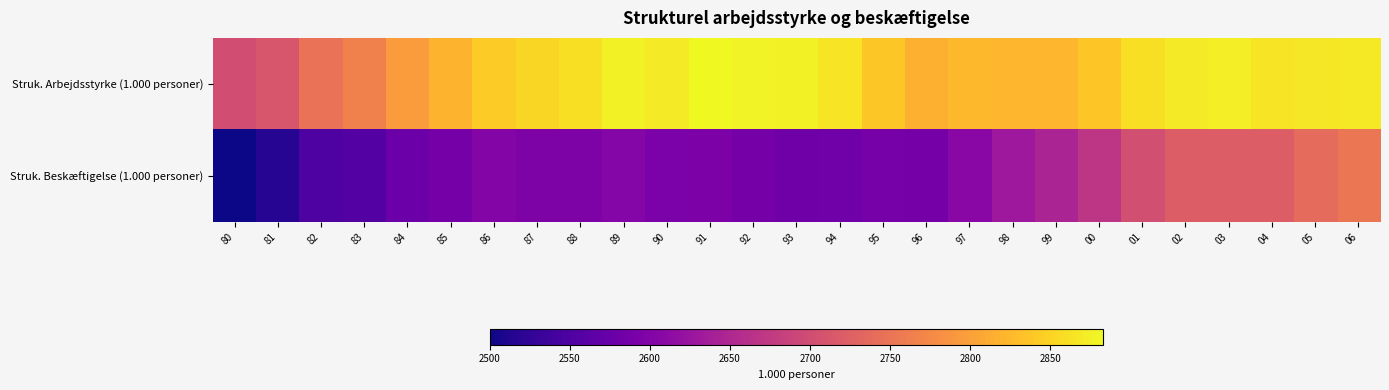

What is the total value across all series at 00?

5507